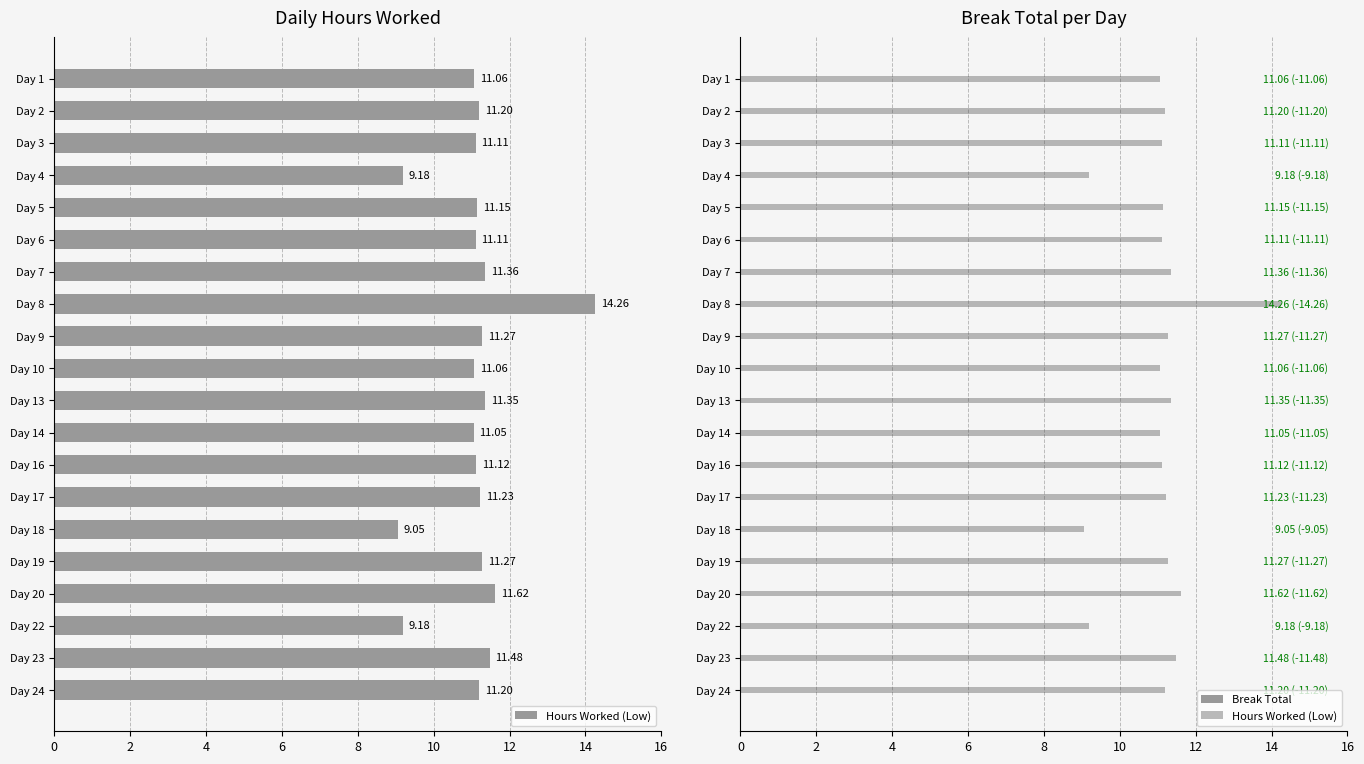

Which series has the largest range (max minus min)?

Hours Worked (Low)